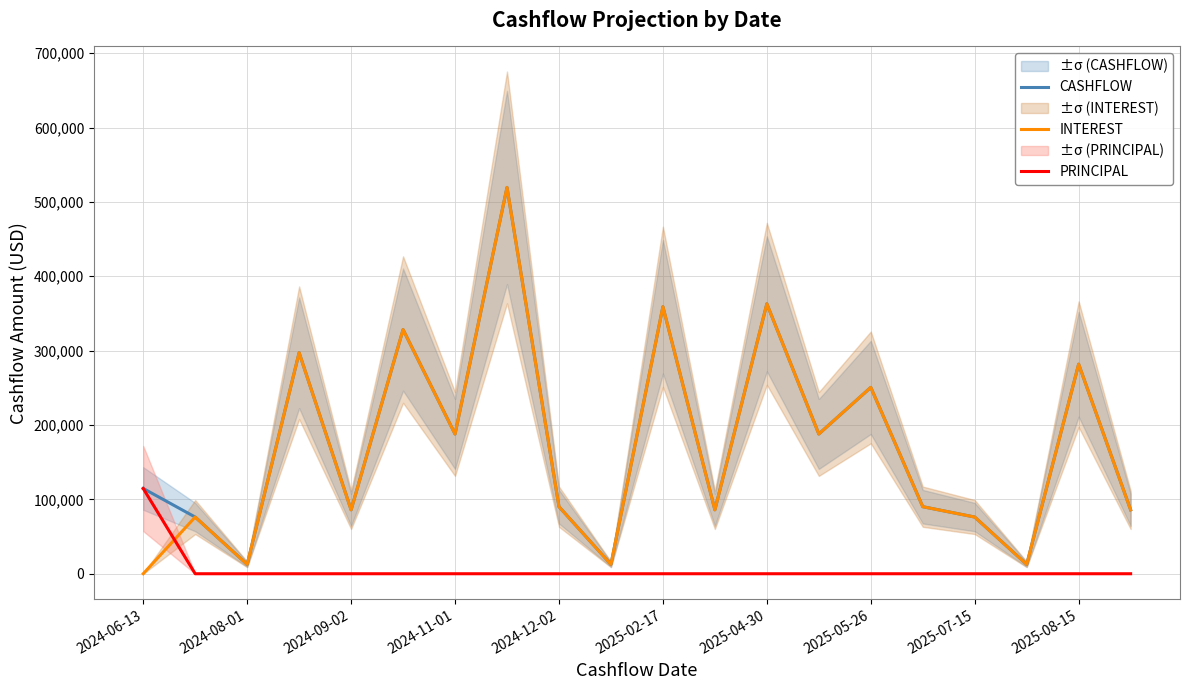

The value of CASHFLOW at 2025-05-26 is 250559.8. True or false?

True